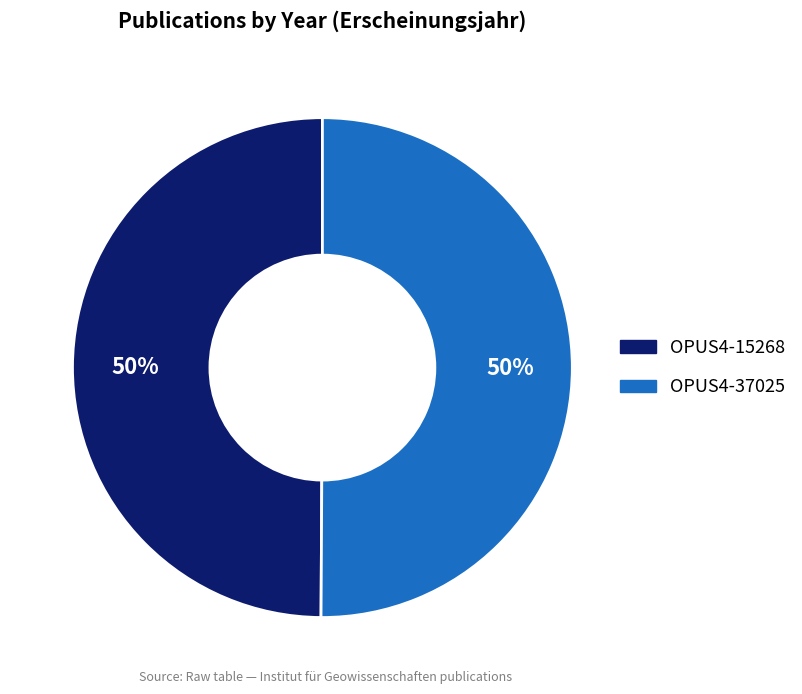

The OPUS4-15268 slice represents 42% of the pie. True or false?

False